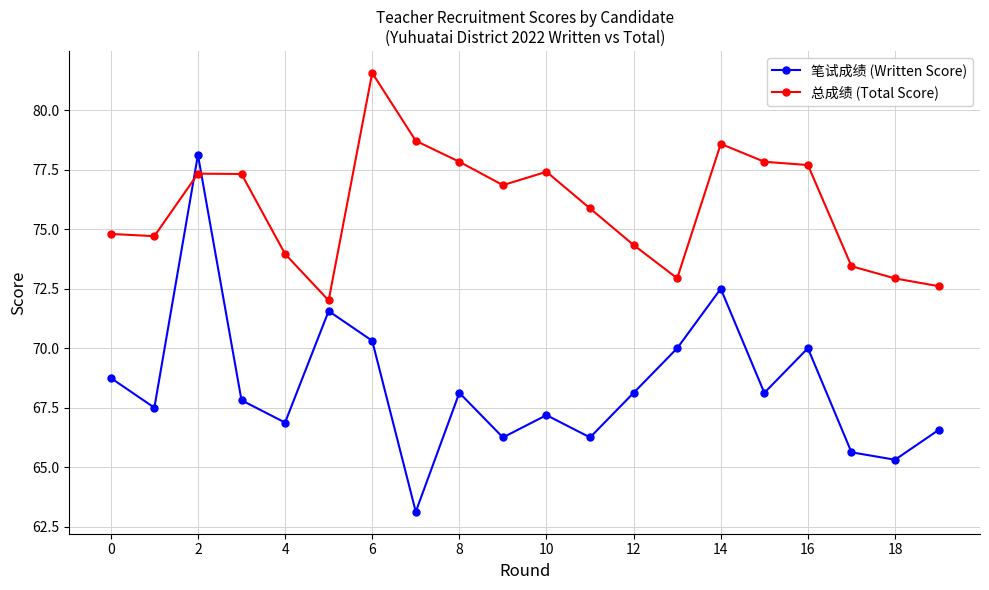

How many lines are shown in the chart?

2